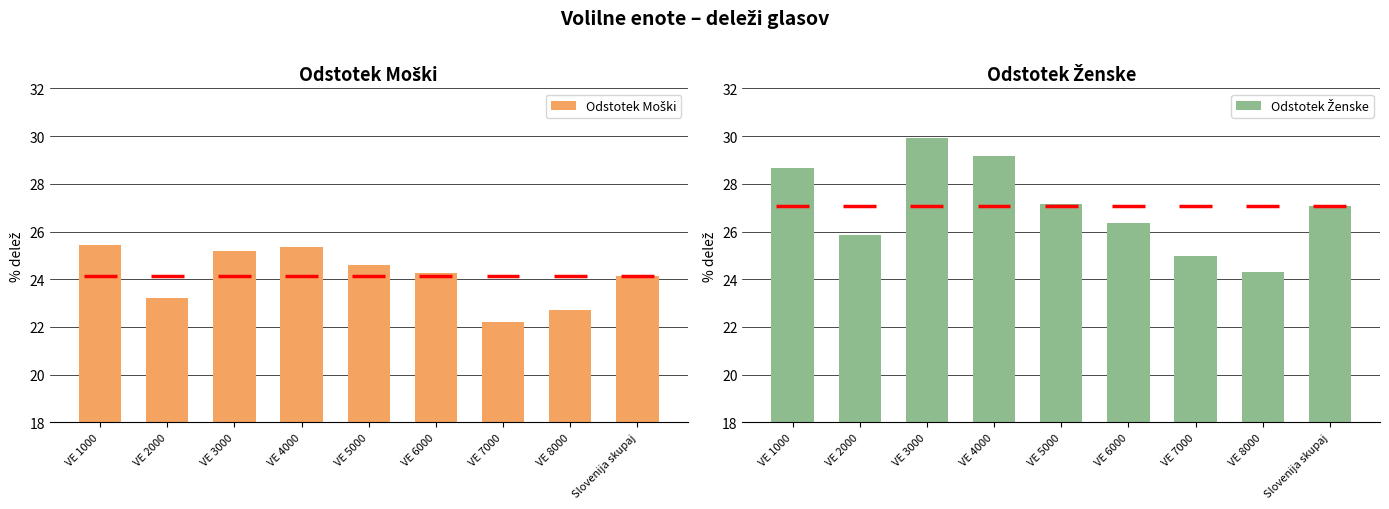

Reading left to right, what are all the values shown in this chart?

Odstotek Moški: 25.4	23.2	25.2	25.3	24.6	24.3	22.2	22.7	24.1
Odstotek Ženske: 28.6	25.9	29.9	29.1	27.2	26.4	25.0	24.3	27.1